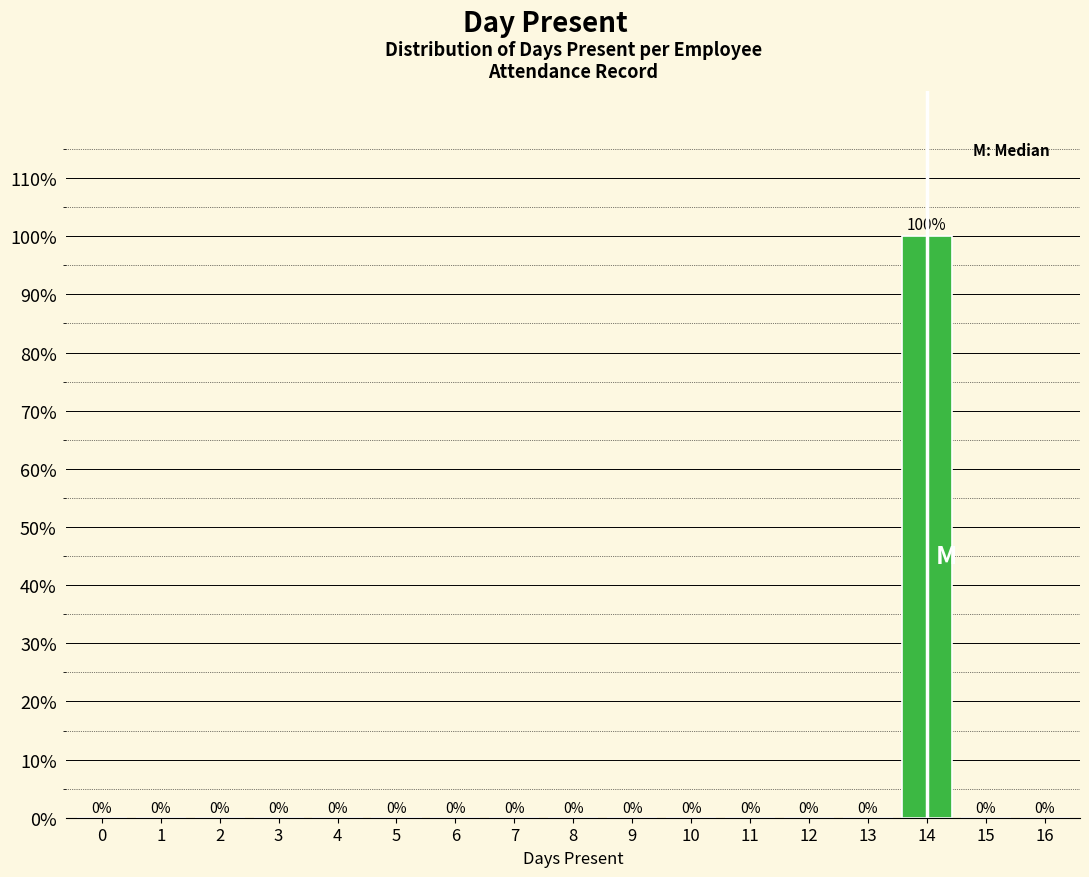

Reading left to right, transcribe all the data shown in this chart.

0=0	1=0	2=0	3=0	4=0	5=0	6=0	7=0	8=0	9=0	10=0	11=0	12=0	13=0	14=100	15=0	16=0